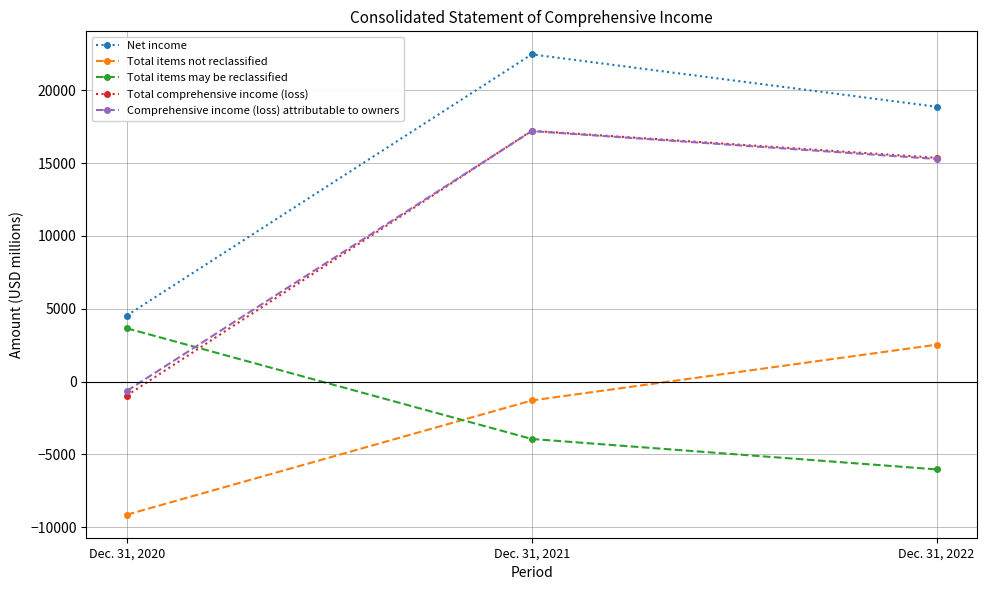

What are all the series names shown in the legend?

Net income, Total items not reclassified, Total items may be reclassified, Total comprehensive income (loss), Comprehensive income (loss) attributable to owners